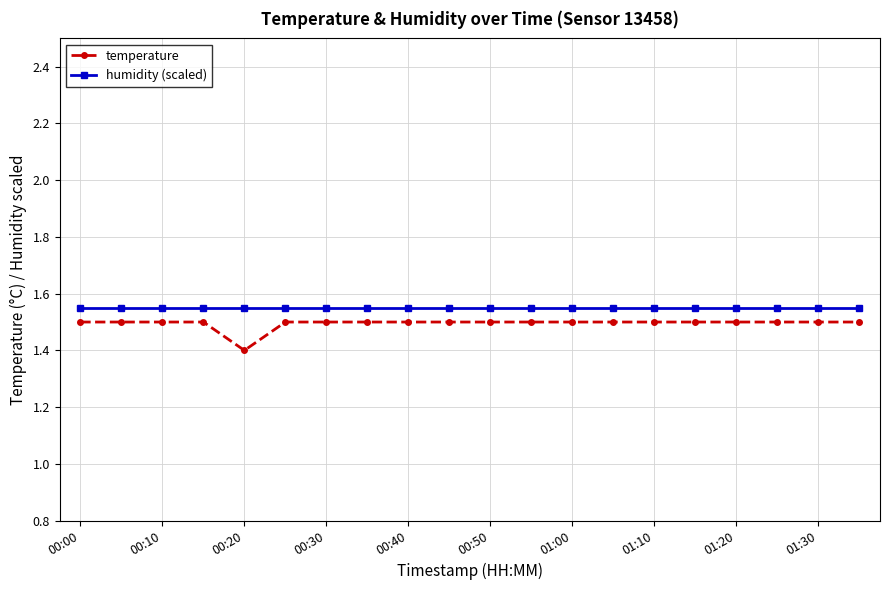

At how many categories does at least one series exceed 1?

20